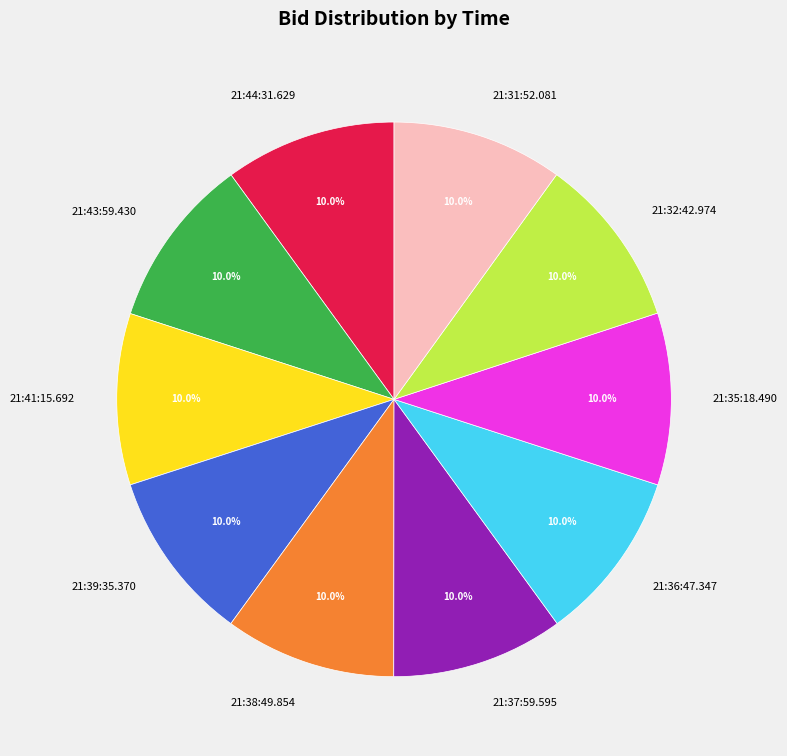

Is 21:37:59.595 the majority of the pie?

No